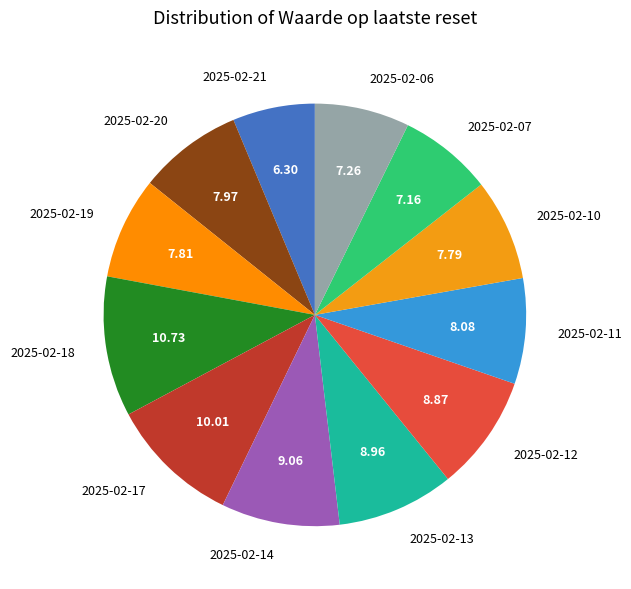

Is the sum of 2025-02-10 and 2025-02-17 greater than half?

No